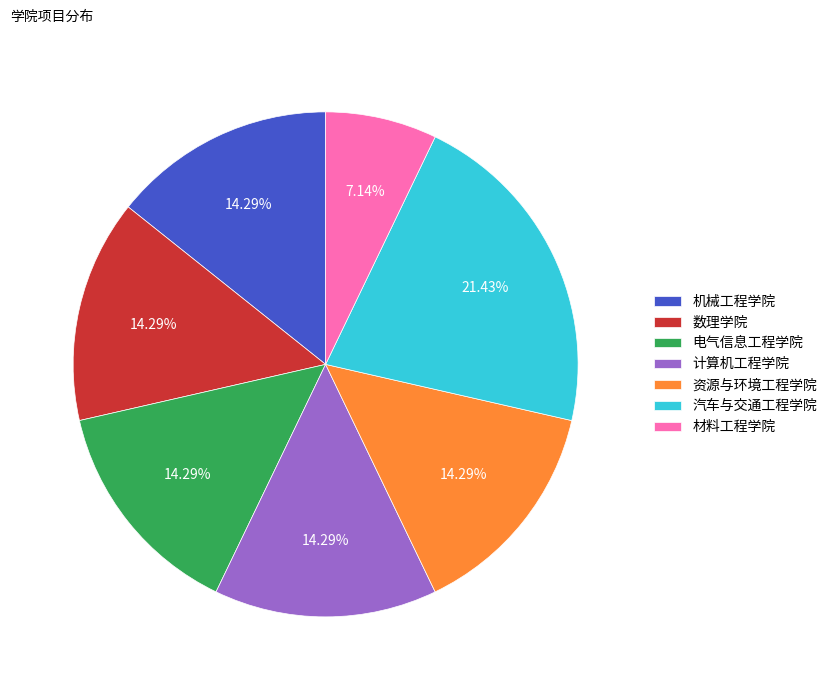

Combined, do 资源与环境工程学院 and 电气信息工程学院 account for over 50%?

No